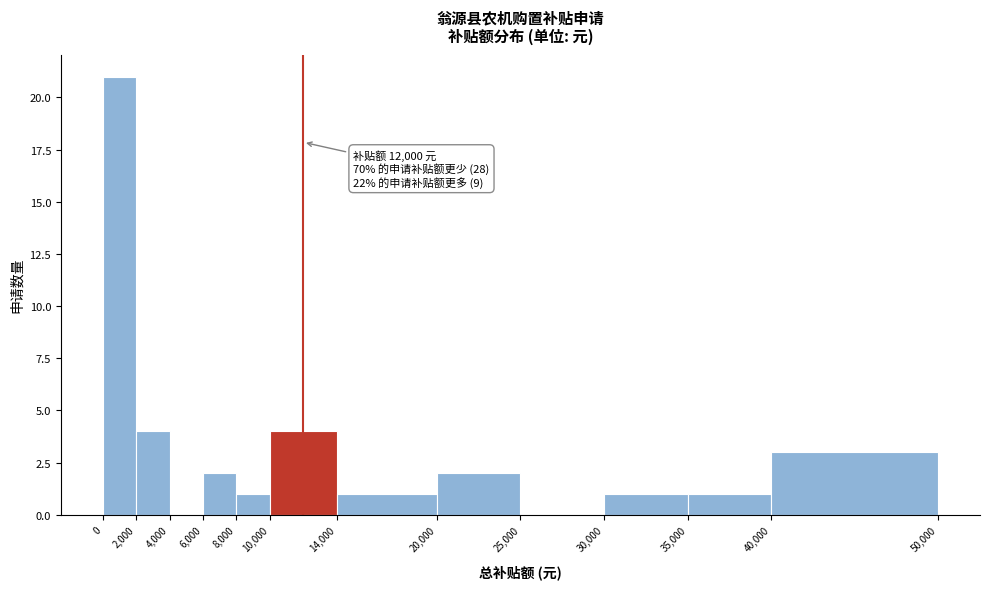

Over which range of the x-axis is the bar tallest?

0 to 2,000